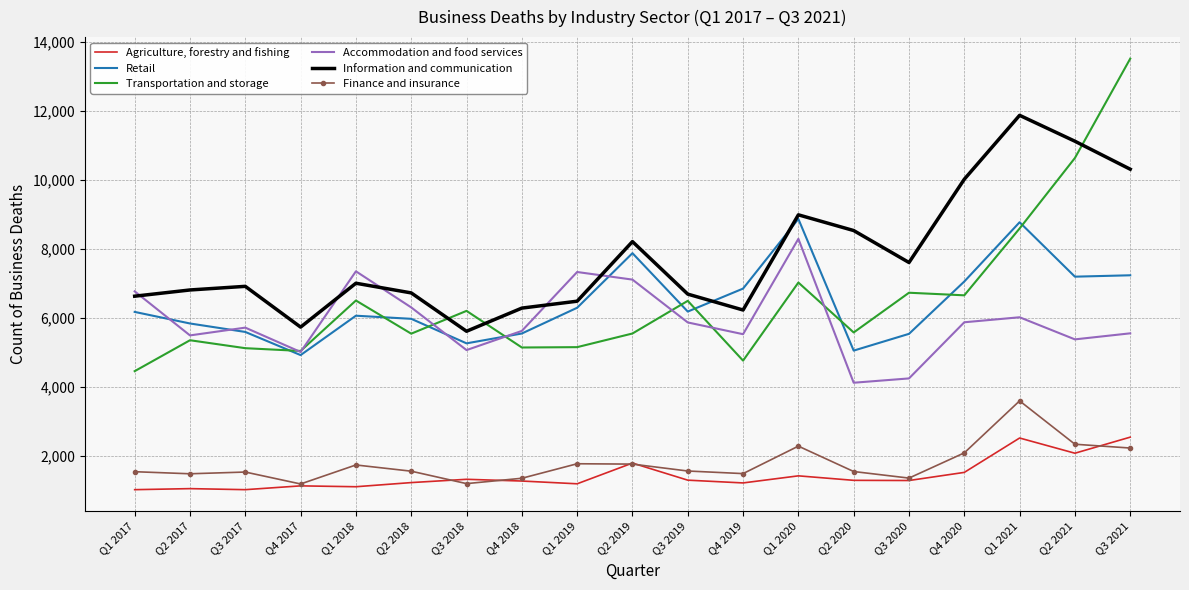

What is the maximum value for Accommodation and food services?

8290